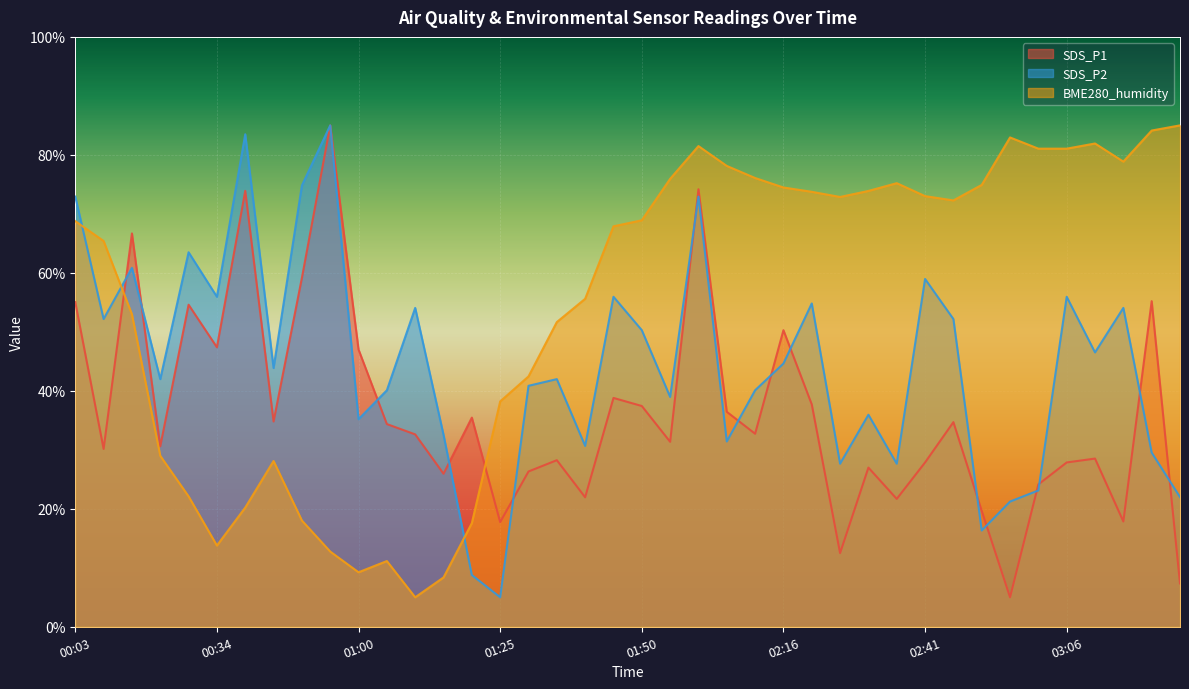

How many lines are shown in the chart?

3